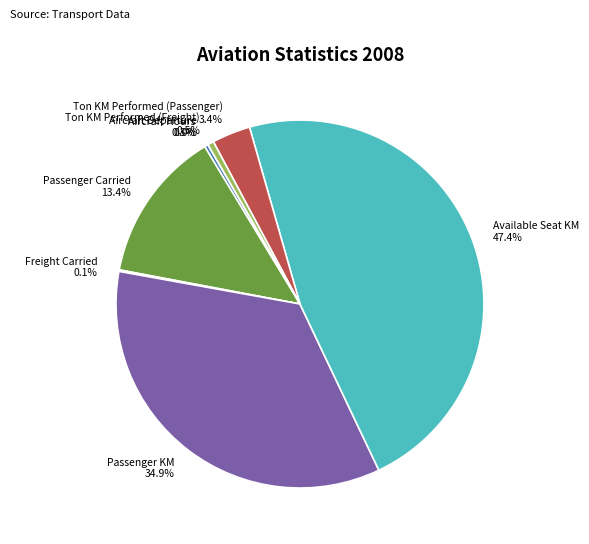

To the nearest percent, what is the combined percentage of Ton KM Performed (Passenger) and Passenger Carried?

17%